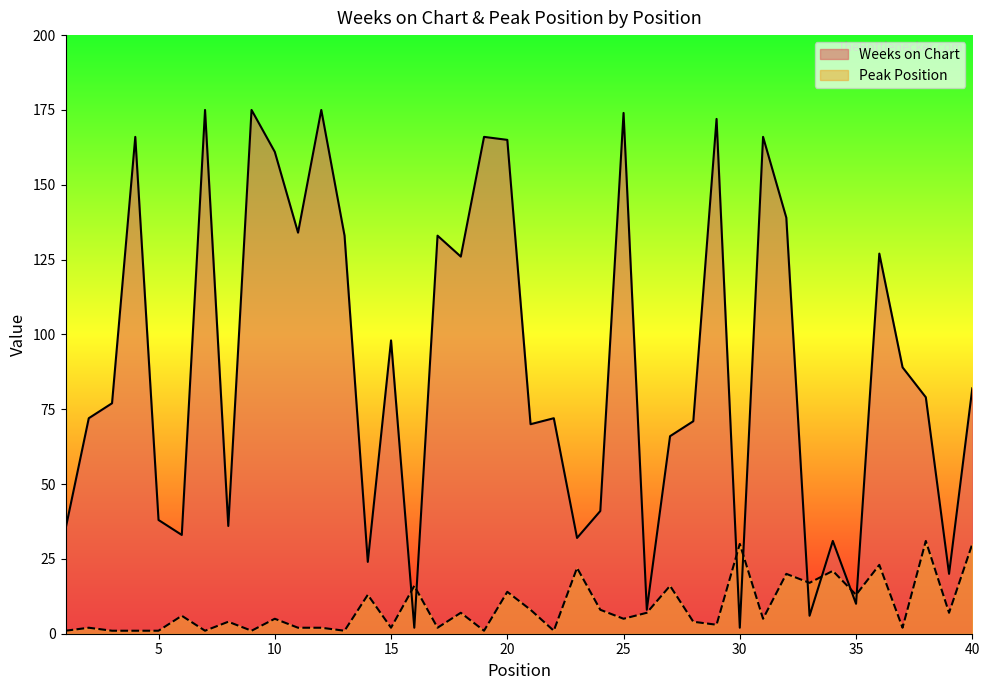

What are all the series names shown in the legend?

Weeks on Chart, Peak Position